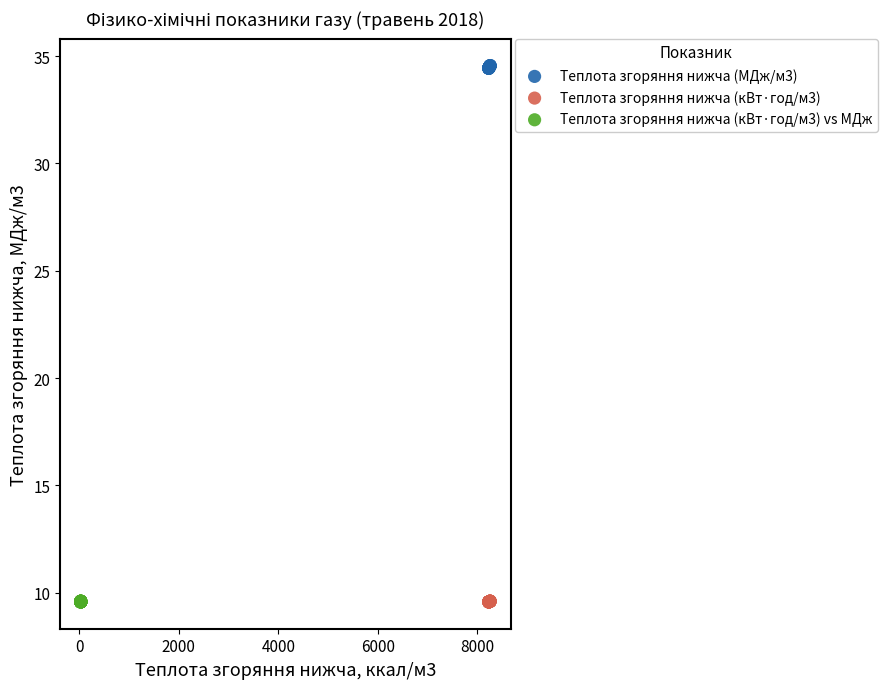

Which series has the widest spread of Y values?

Теплота згоряння нижча (МДж/м3)